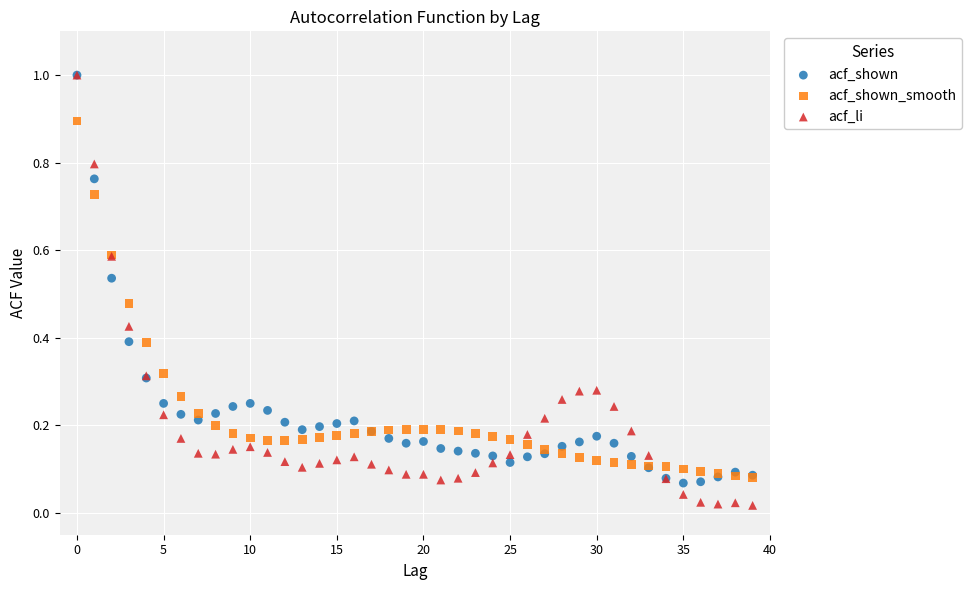

What are all the series names shown in the legend?

acf_shown, acf_shown_smooth, acf_li